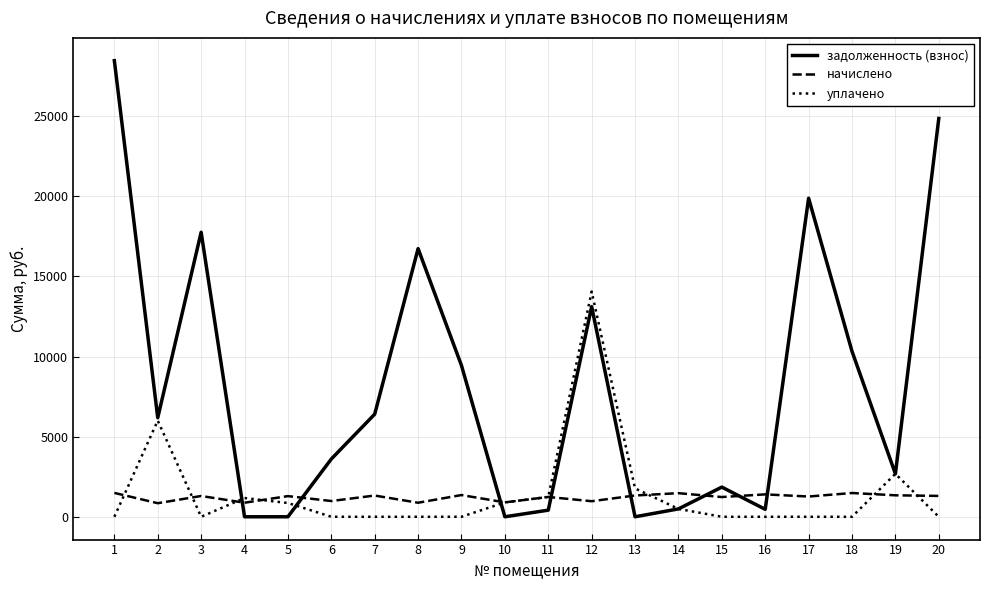

What is the total value across all series at 18?

11809.3